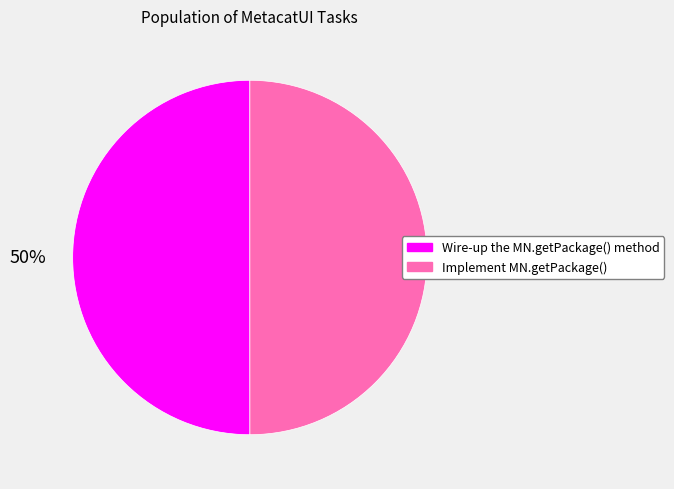

What is the ratio of the value at Wire-up the MN.getPackage() method to the value at Implement MN.getPackage()?

1.0